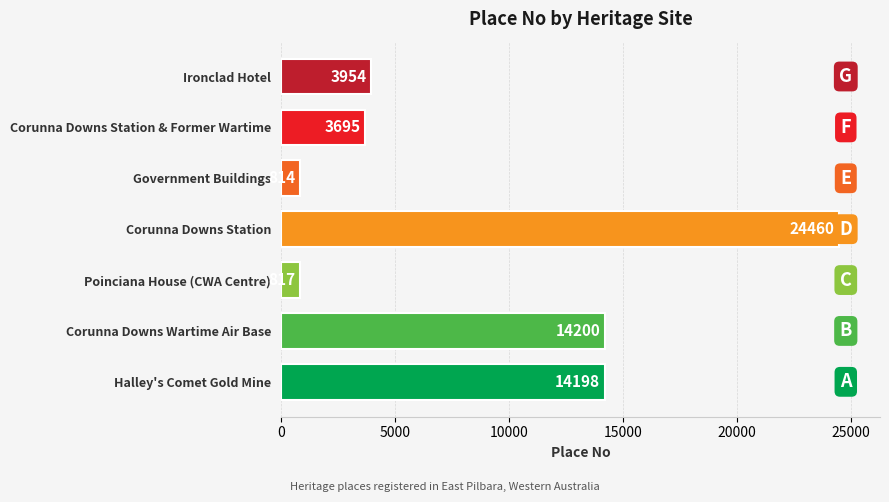

Does the chart contain stacked bars?

No